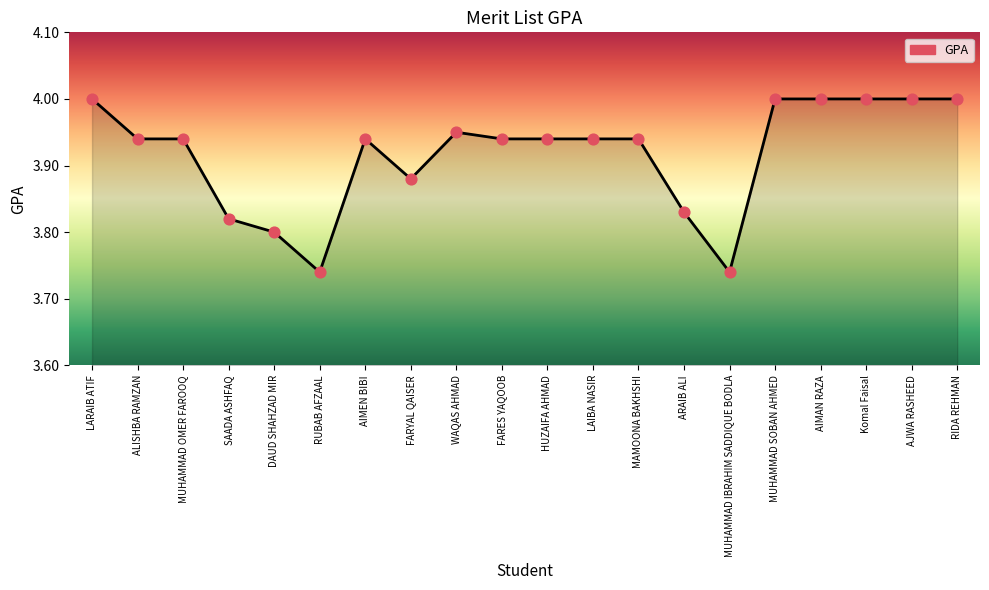

What is the change in value from DAUD SHAHZAD MIR to AIMEN BIBI?

+0.1